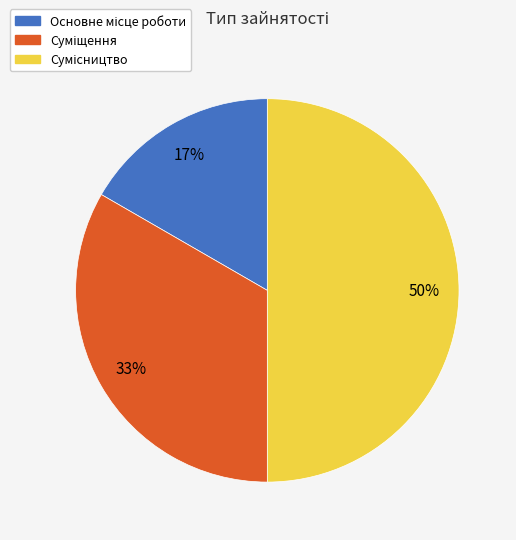

To the nearest percent, what is the average slice percentage?

33%